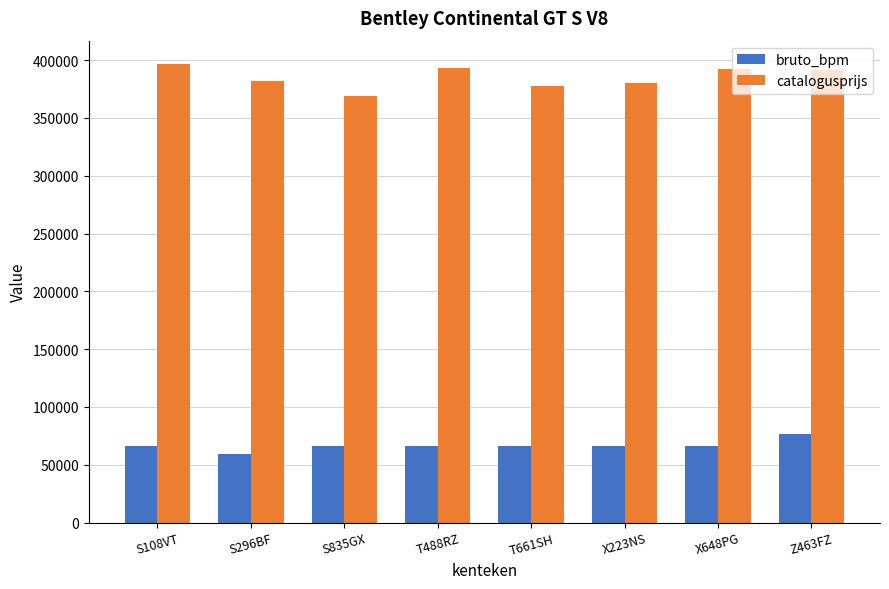

What is the difference between the maximum and minimum values in the catalogusprijs series?

27793